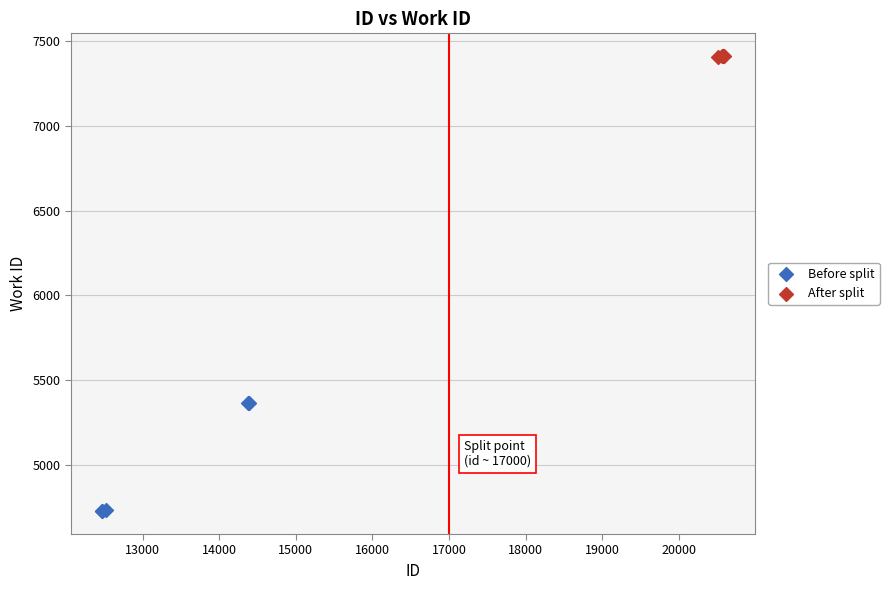

Which series reaches the maximum Y coordinate?

After split